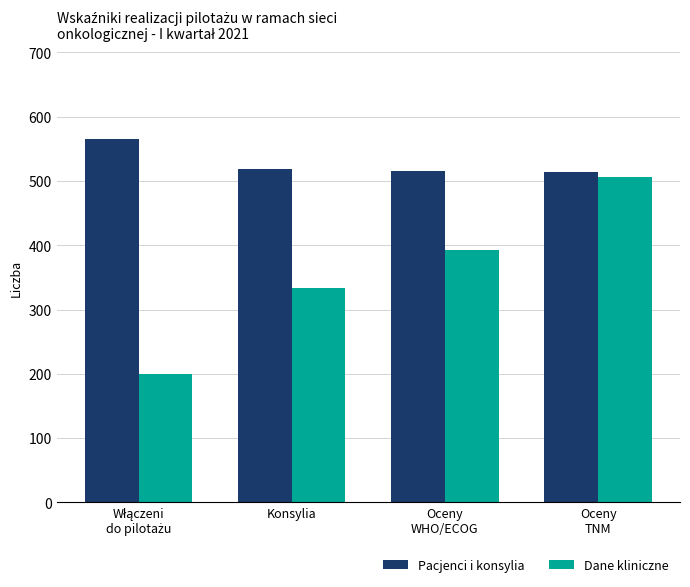

Which series has the largest total across all categories?

Pacjenci i konsylia